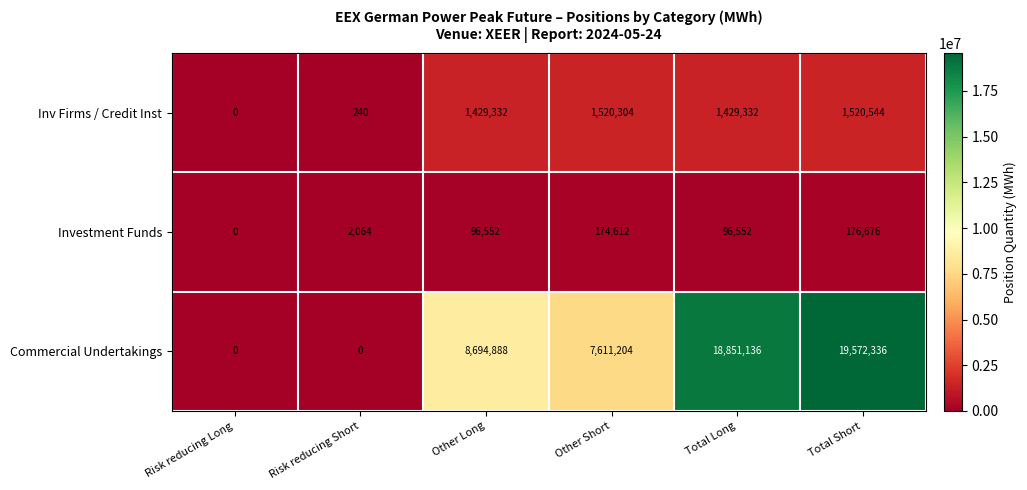

Which series has the largest total across all categories?

Commercial Undertakings